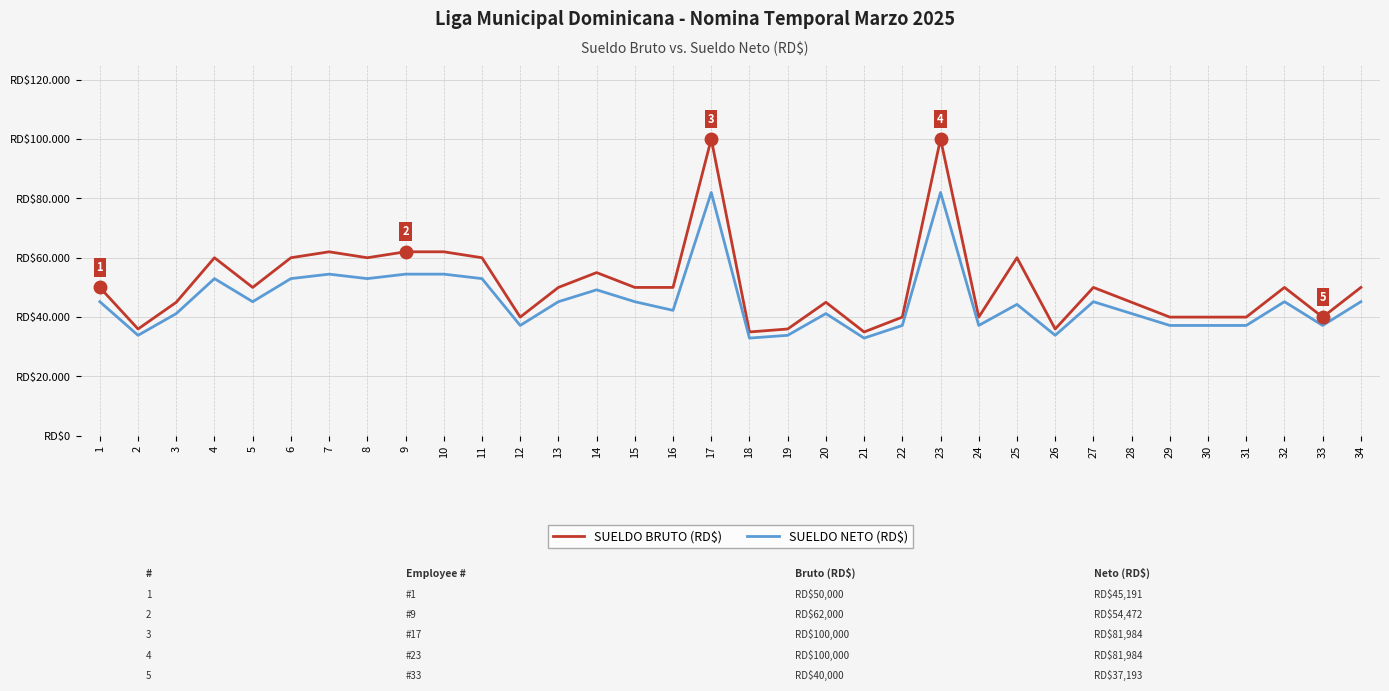

At which category does SUELDO NETO (RD$) reach its first local peak?

4